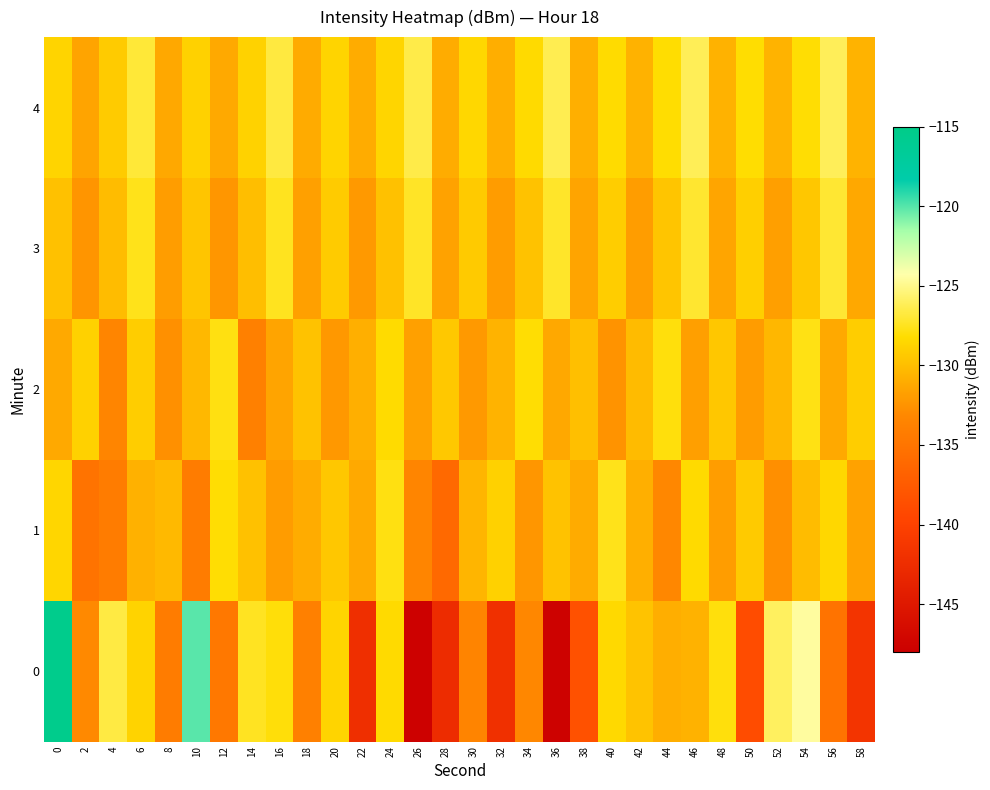

Which label corresponds to the smallest value in the chart?

26